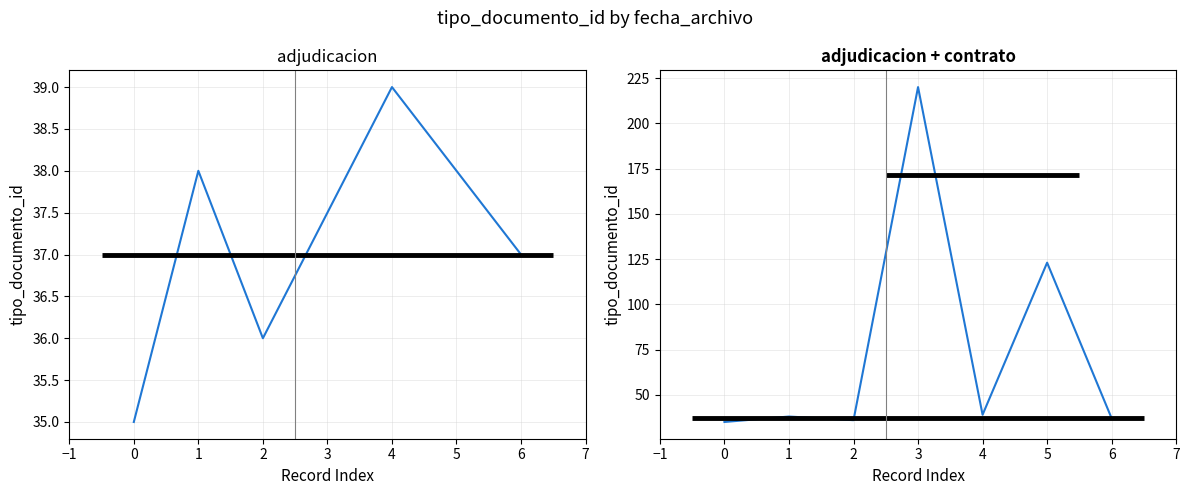

True or false: the data shows 36 at 2.

True